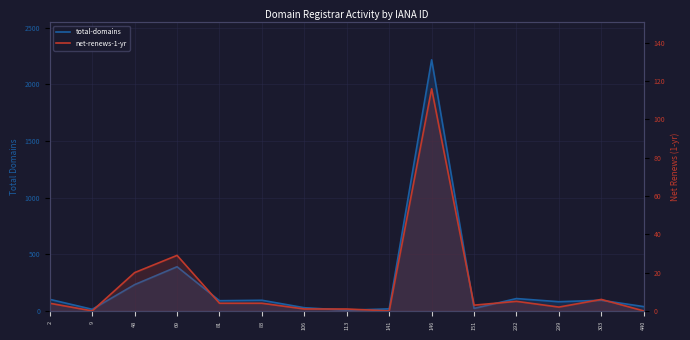

How many interior local peaks does the net-renews-1-yr series have?

4